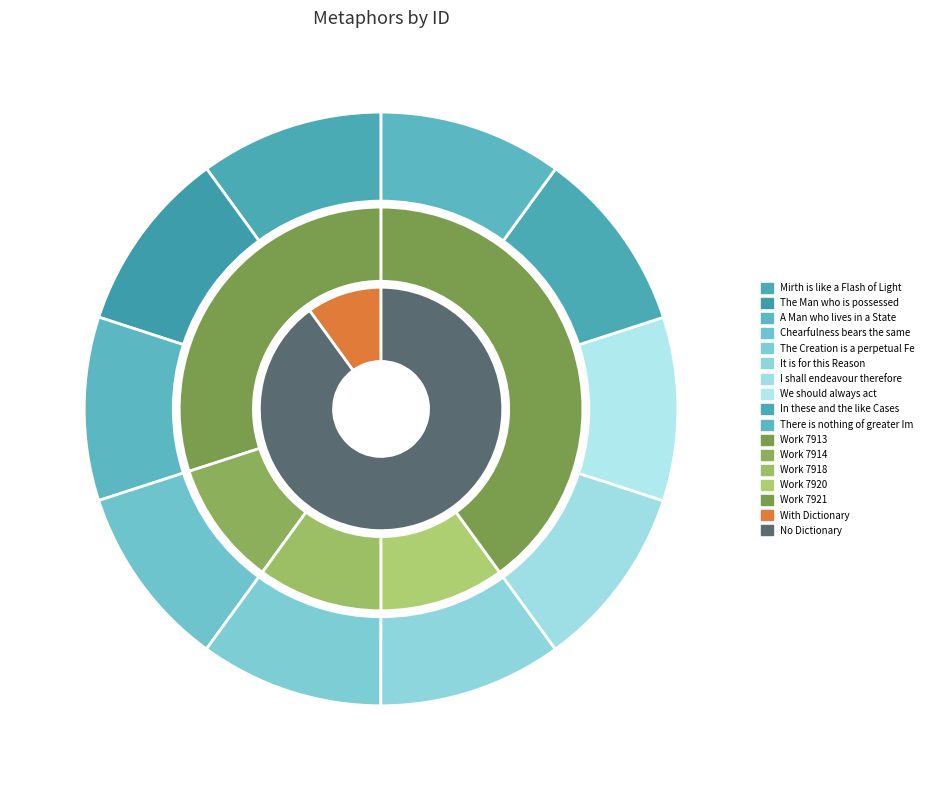

Count the number of slices in the pie.

10